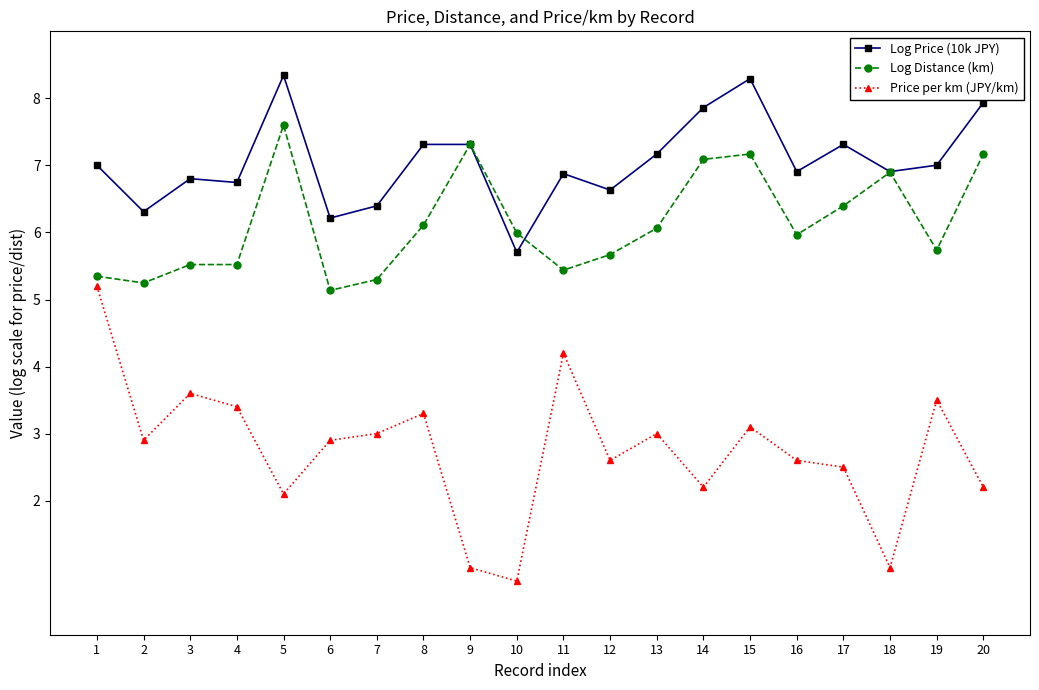

Reading left to right, list all the values displayed in this chart.

Log Price (10k JPY): 7.0	6.3	6.8	6.7	8.3	6.2	6.4	7.3	7.3	5.7	6.9	6.6	7.2	7.9	8.3	6.9	7.3	6.9	7.0	7.9
Log Distance (km): 5.3	5.2	5.5	5.5	7.6	5.1	5.3	6.1	7.3	6.0	5.4	5.7	6.1	7.1	7.2	6.0	6.4	6.9	5.7	7.2
Price per km (JPY/km): 5.2	2.9	3.6	3.4	2.1	2.9	3.0	3.3	1.0	0.8	4.2	2.6	3.0	2.2	3.1	2.6	2.5	1.0	3.5	2.2